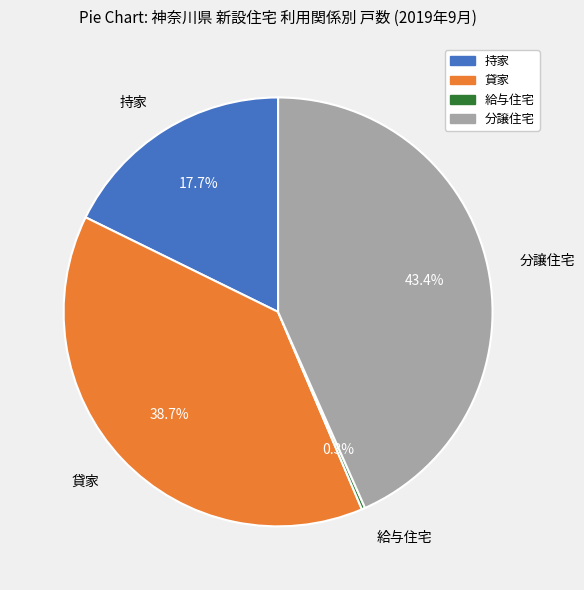

Which slice is the largest?

分譲住宅